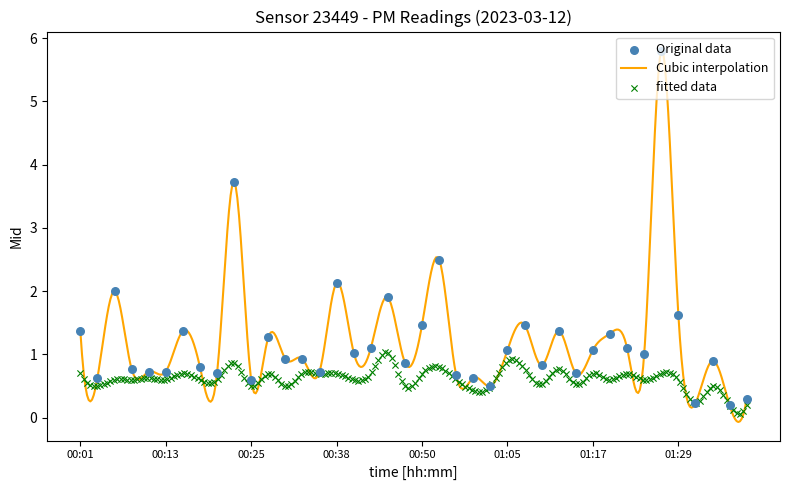

Between 00:06 and 00:01, which is larger?

00:06